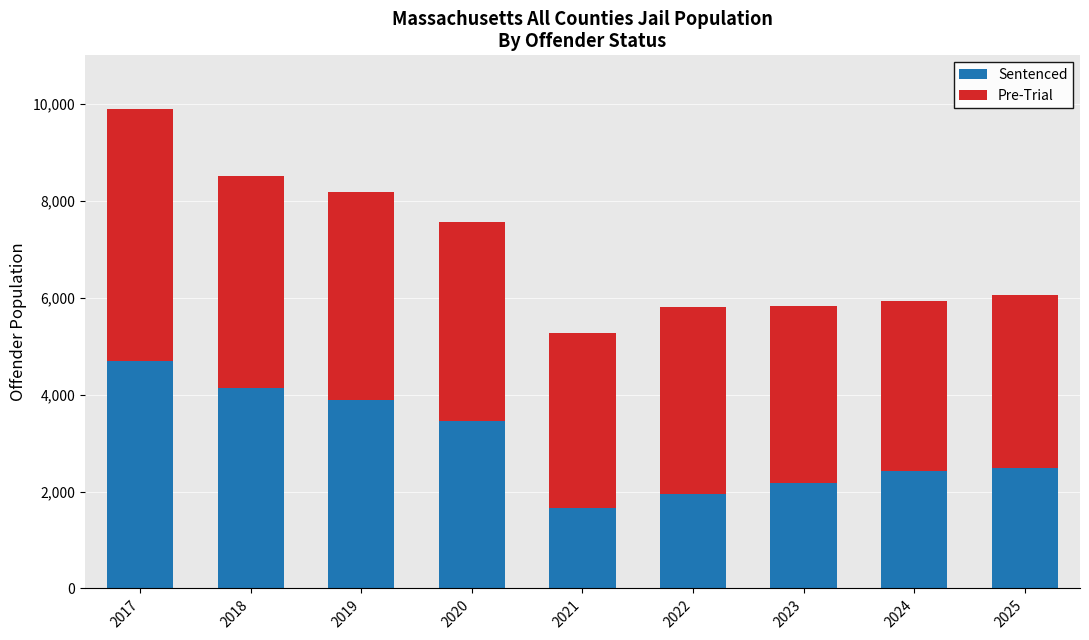

The Sentenced series shows 5919 at 2018. True or false?

False